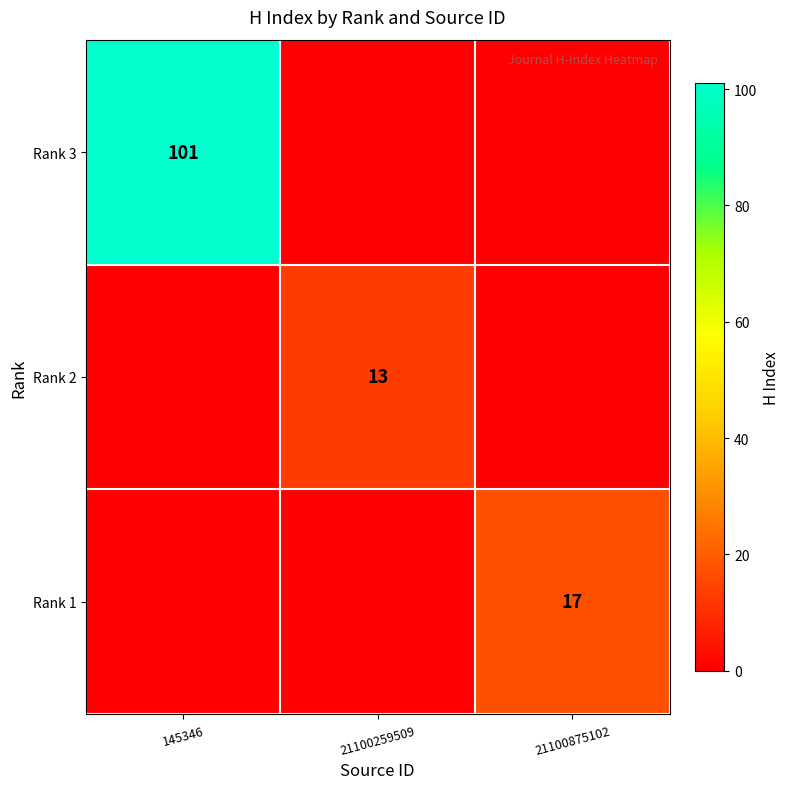

The Rank 2 series shows 23 at 21100259509. True or false?

False